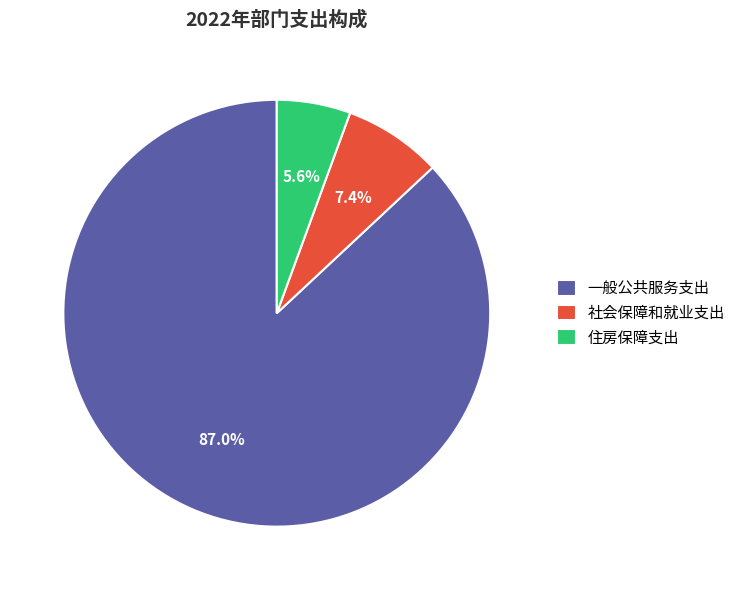

Which category has the biggest portion of the pie?

一般公共服务支出